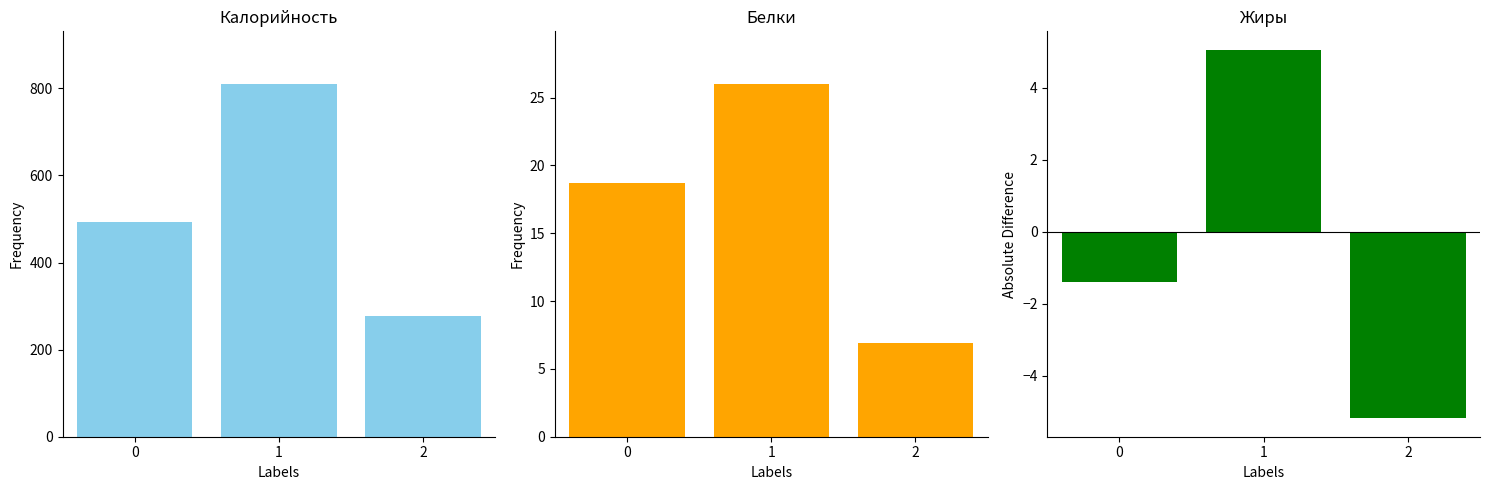

Reading left to right, transcribe all the data shown in this chart.

Калорийность: 492.0	809.4	277.4
Белки: 18.7	26.0	6.9
Жиры: -1.4	5.1	-5.2